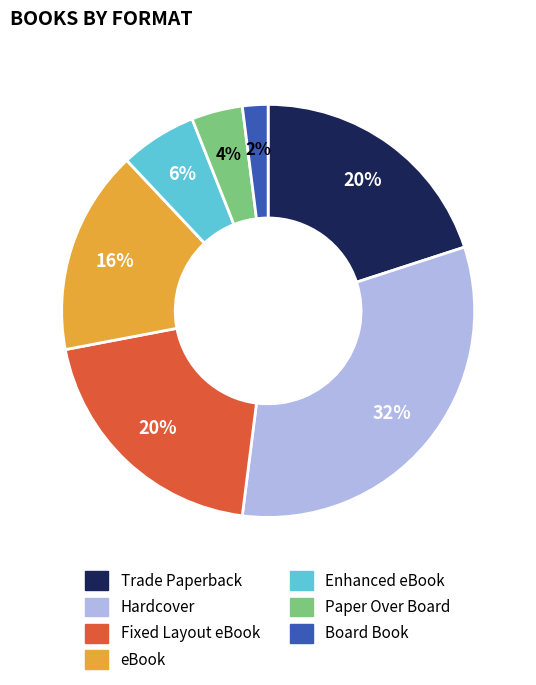

Which slice is the smallest?

Board Book